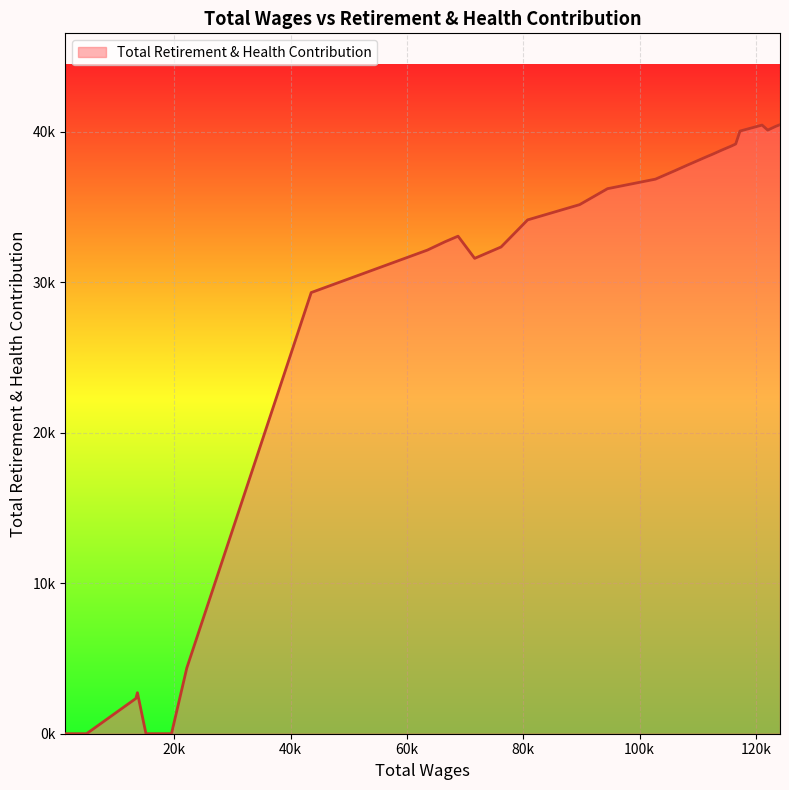

How many points are lower than both their immediate neighbors (excluding endpoints)?

2